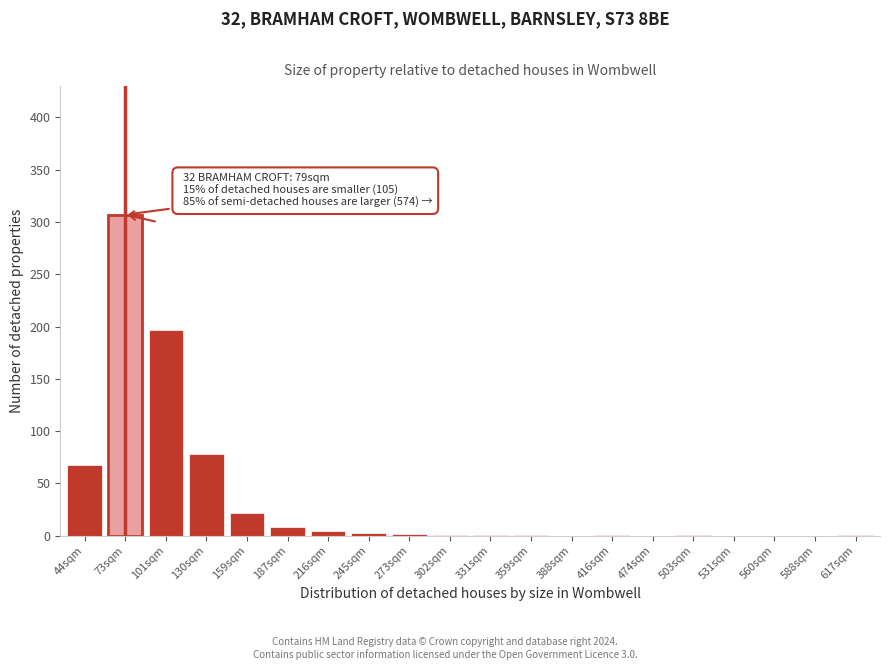

Which has a higher value, 101sqm or 130sqm?

101sqm